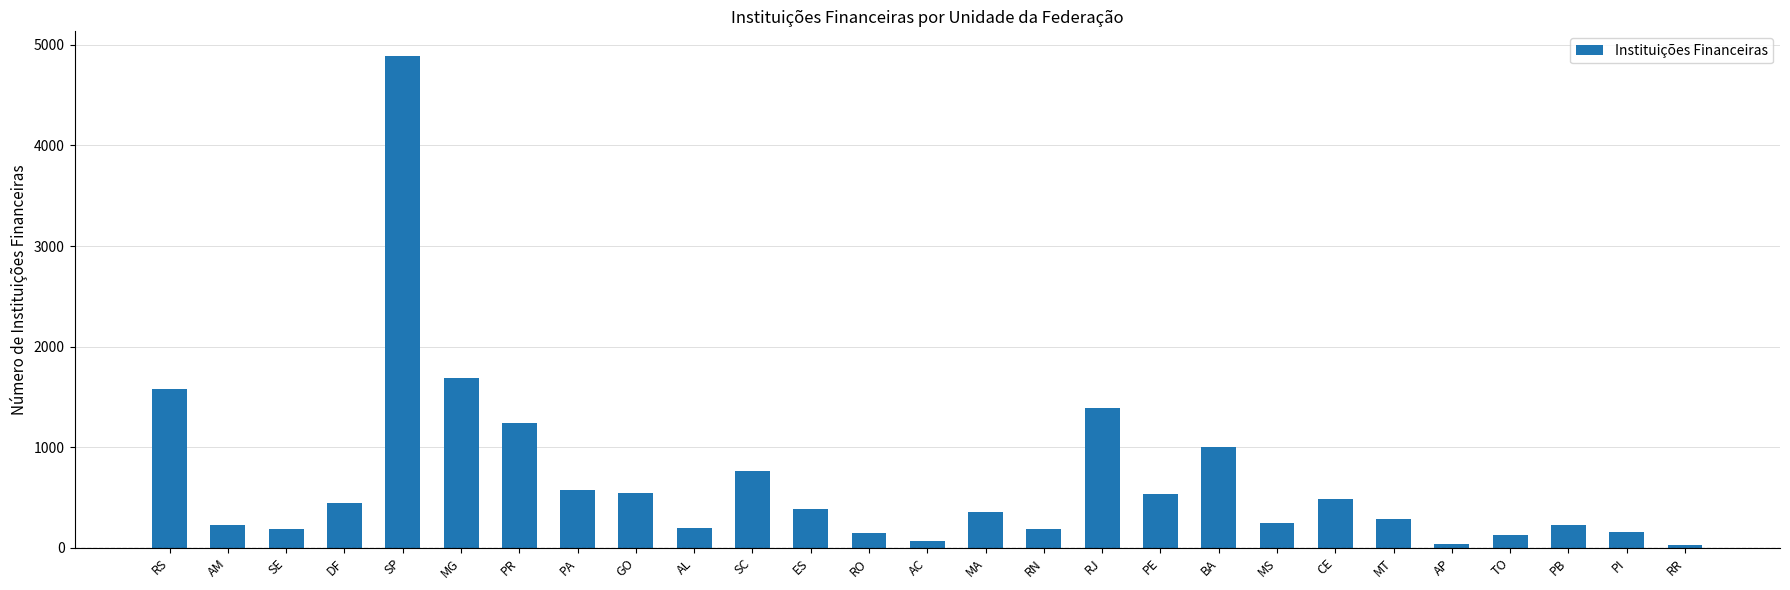

What is the maximum value shown in the chart?

4890